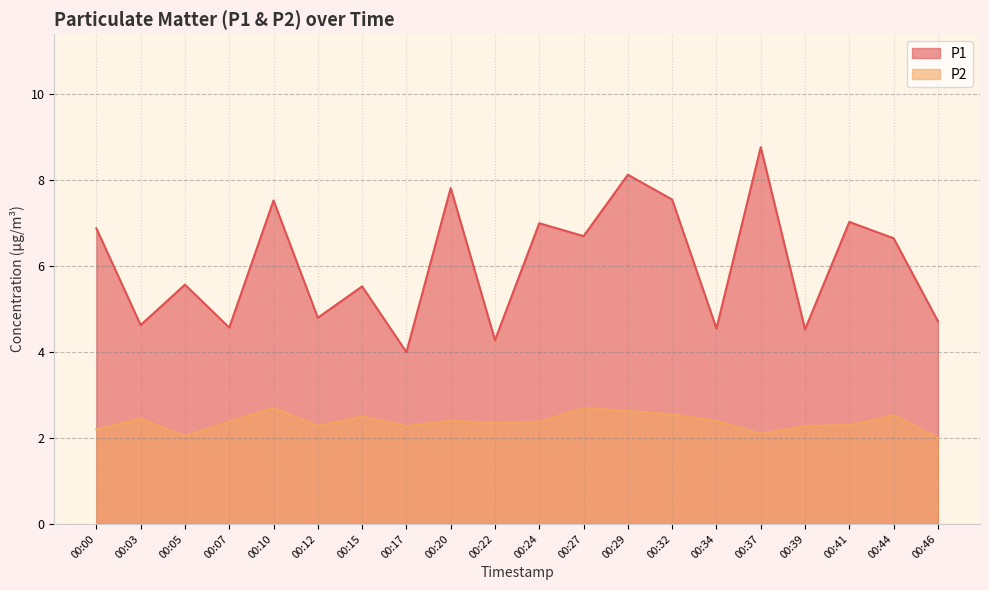

At which label does P2 reach its peak?

00:10